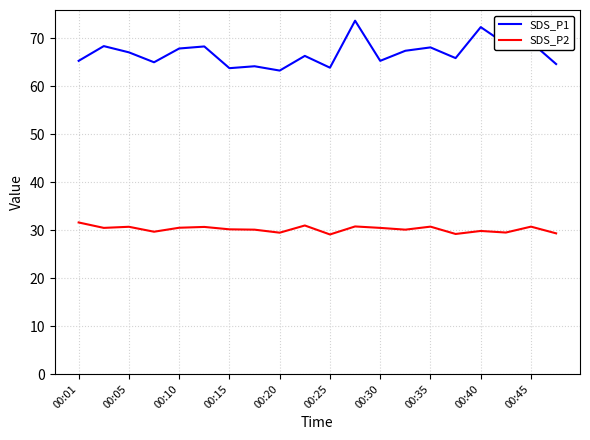

List the series in order of their overall mean, highest first.

SDS_P1, SDS_P2